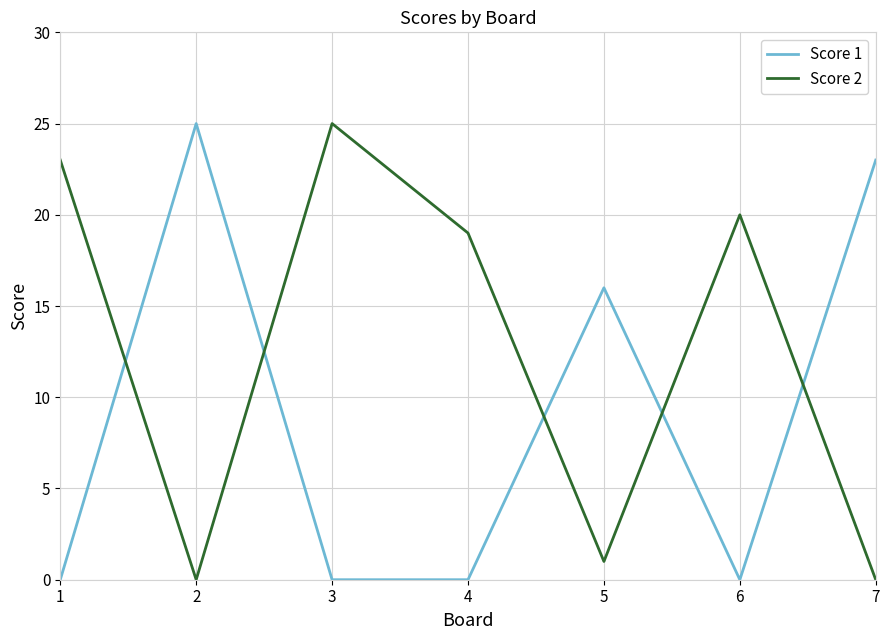

What is the sum of the Score 1 values at 3 and 7?

23